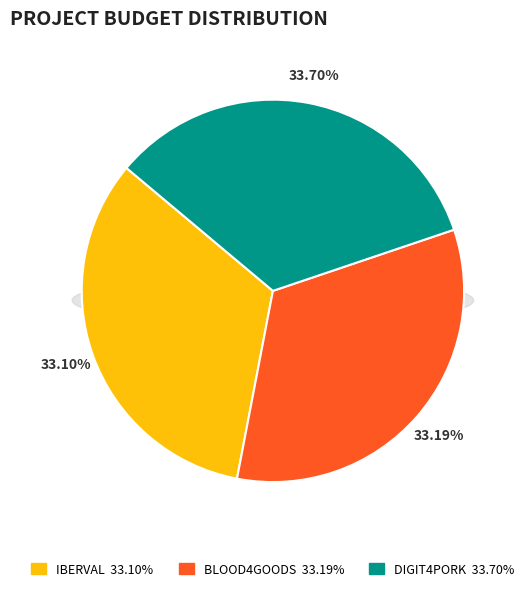

Do IBERVAL and BLOOD4GOODS together represent more than half of the pie?

Yes